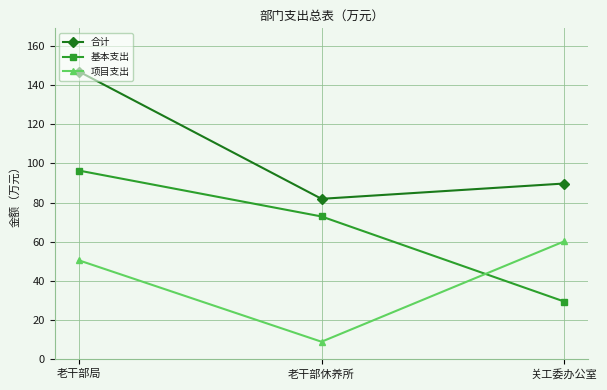

What is the average value of the 基本支出 series?

66.2